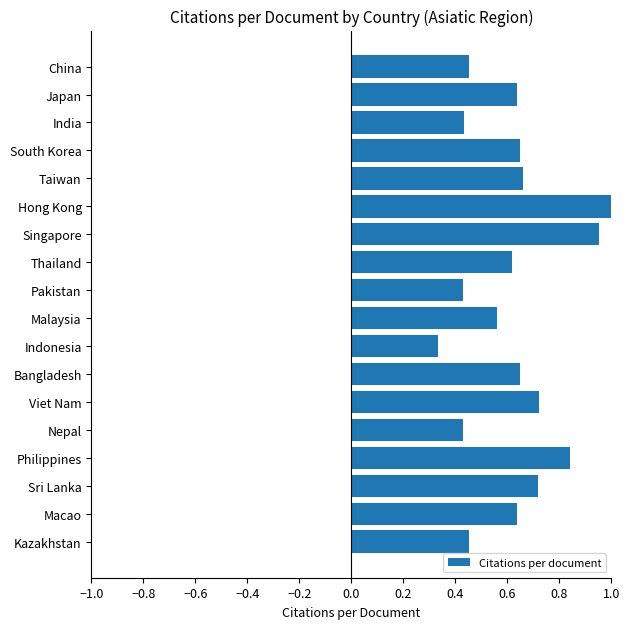

What is the sum of all values?

11.2